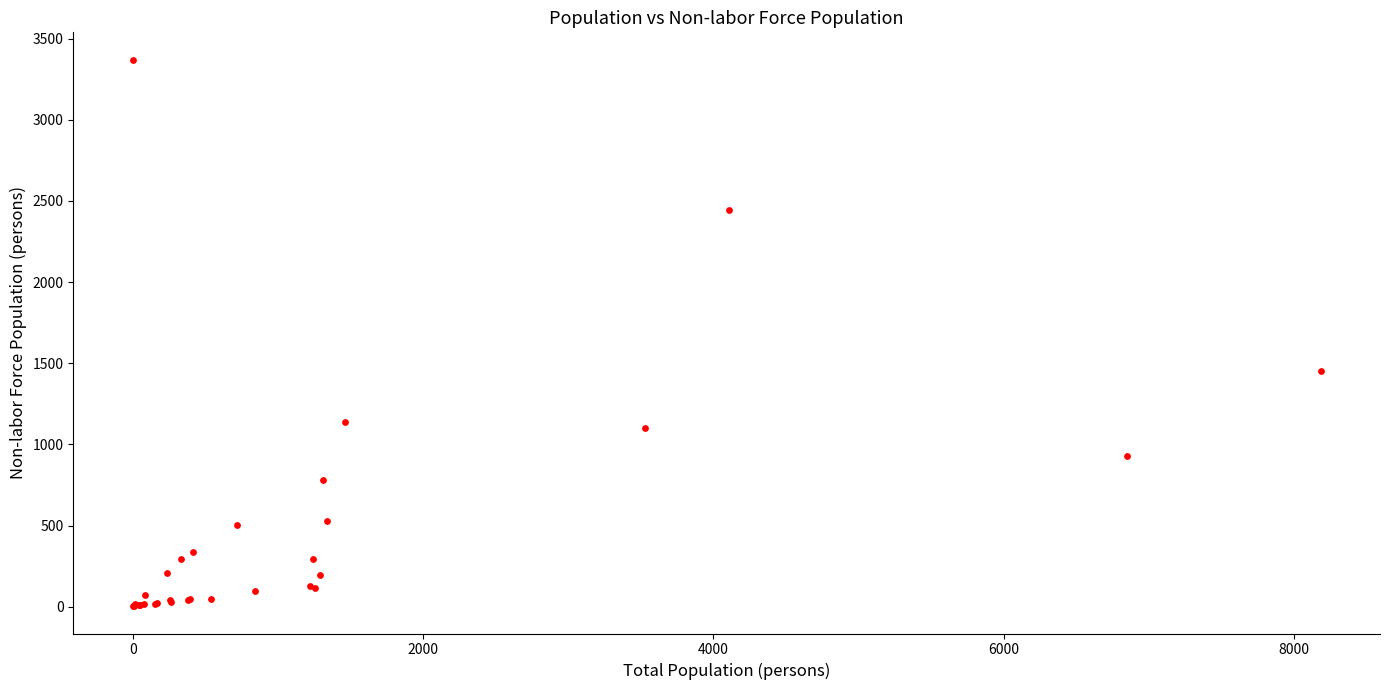

What Y value in the scatter plot is closest to 1686?

1452